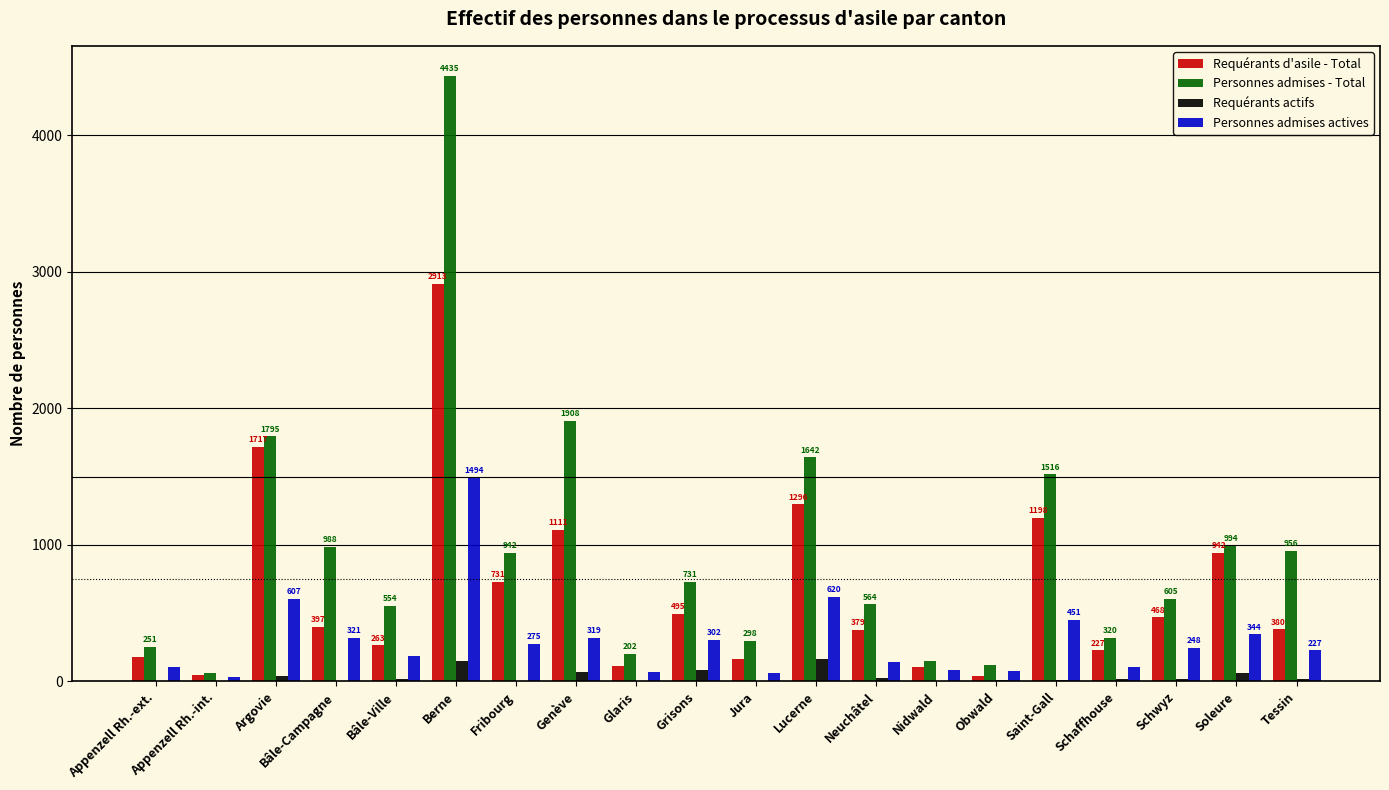

True or false: Requérants d'asile - Total has a value of 263 at Bâle-Ville.

True